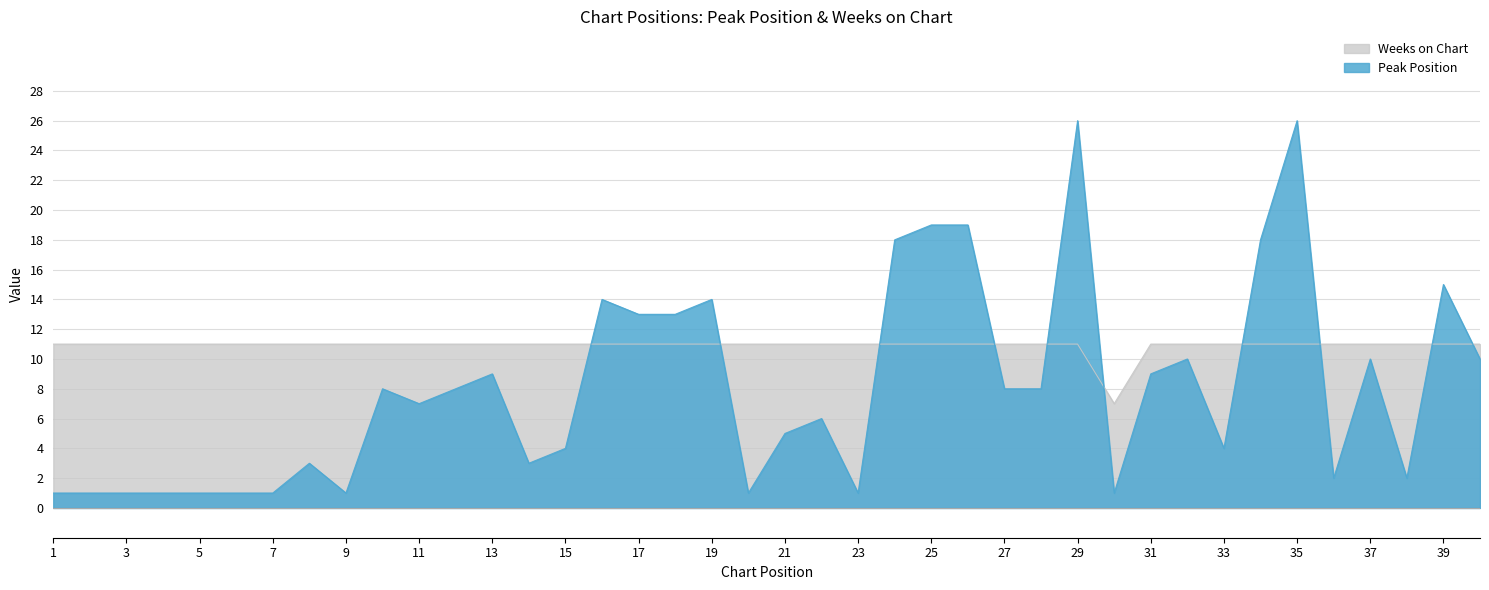

What is the total value across all series at 23?

12